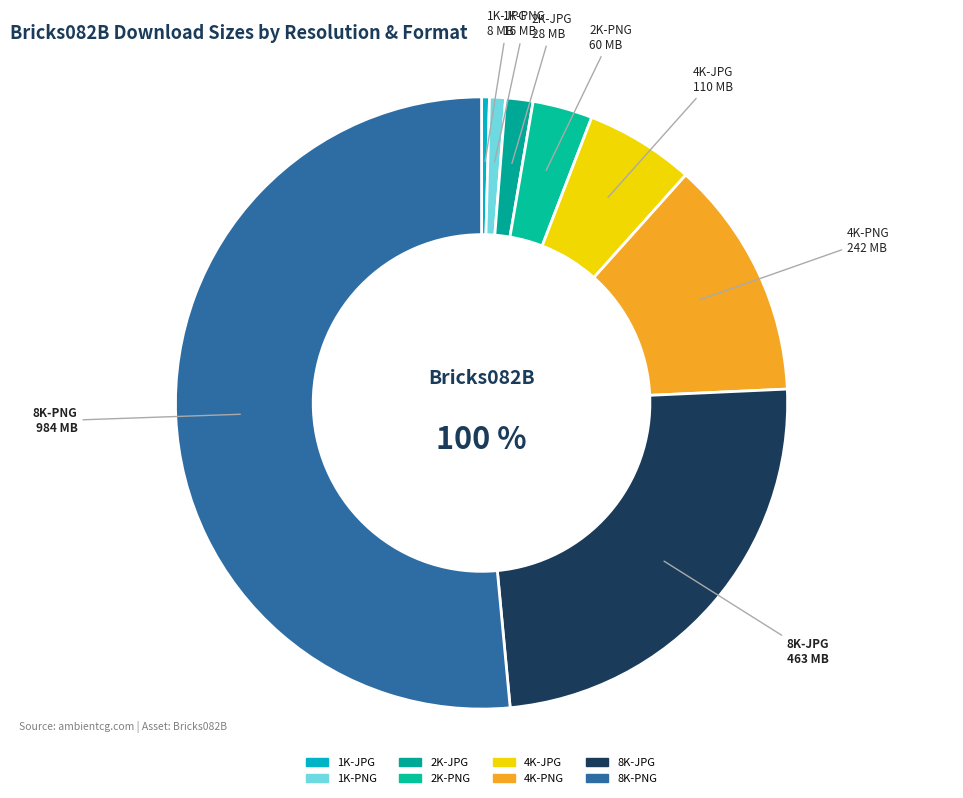

To the nearest percent, what is the combined percentage of 8K-JPG and 2K-PNG?

27%